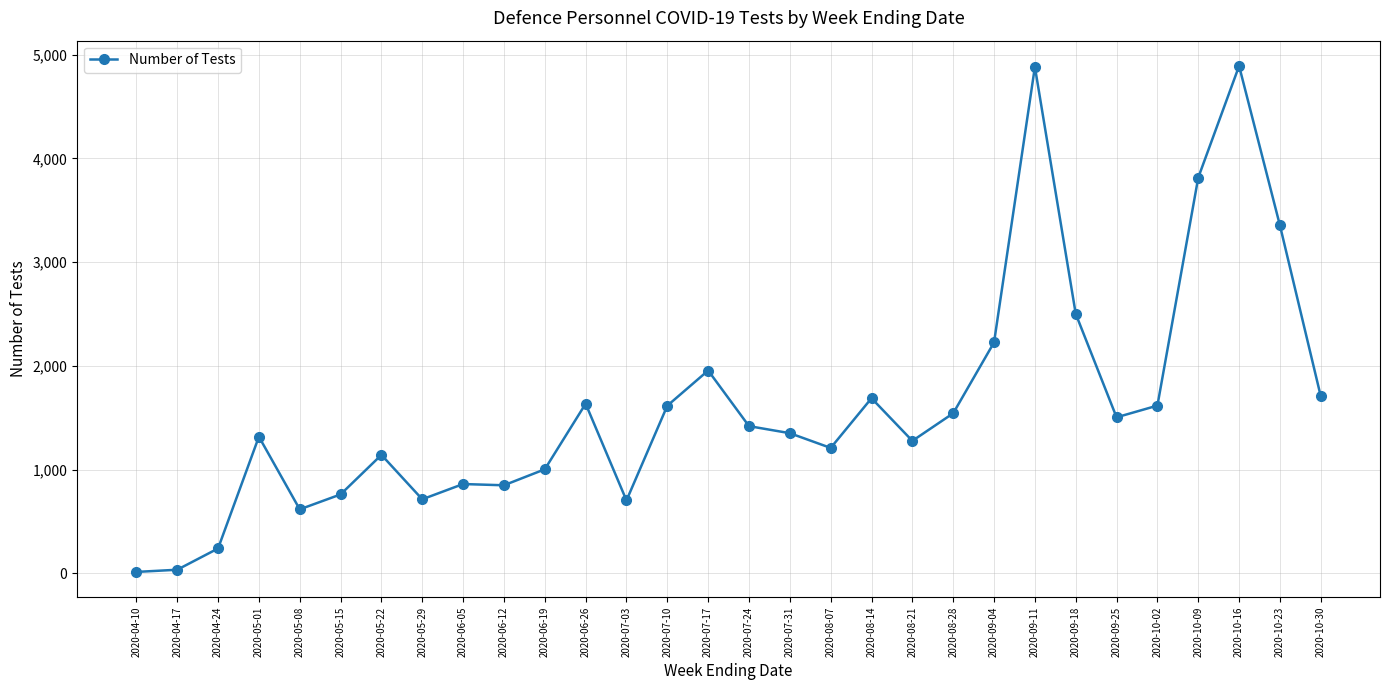

Read the value at 2020-10-02.

1617